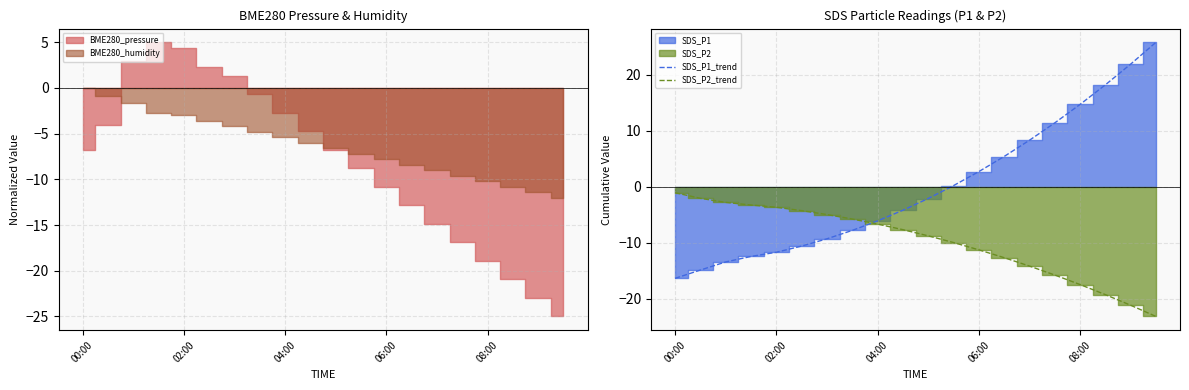

What is the value of the SDS_P1_trend point at the 5th from the left?

-11.7